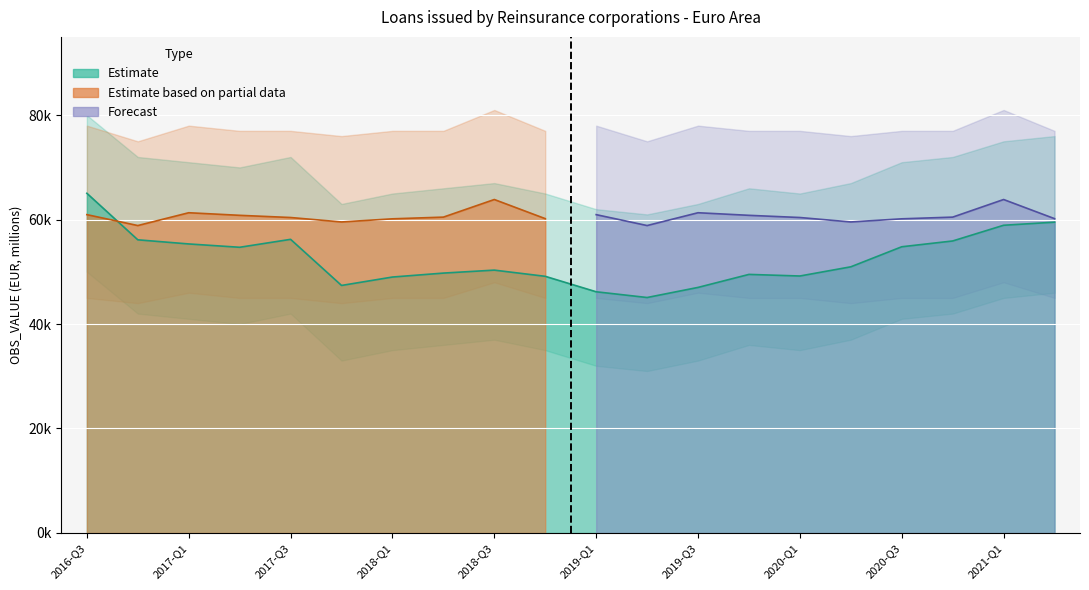

Is the value of Estimate based on partial data at 2018-Q4 greater than the value of Forecast at 2017-Q2?

Yes